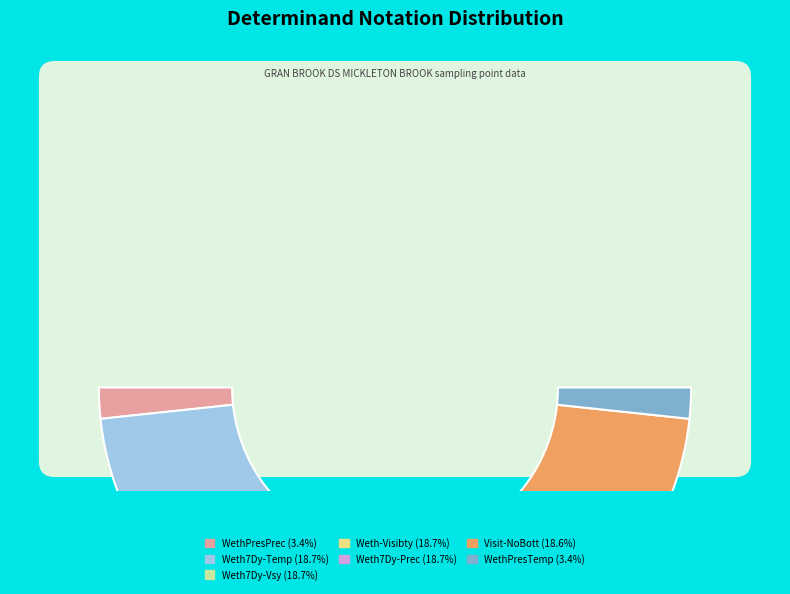

Rank the categories by value from highest to lowest.

Weth7Dy-Vsy, Weth7Dy-Temp, Weth7Dy-Prec, Weth-Visibty, Visit-NoBott, WethPresPrec, WethPresTemp